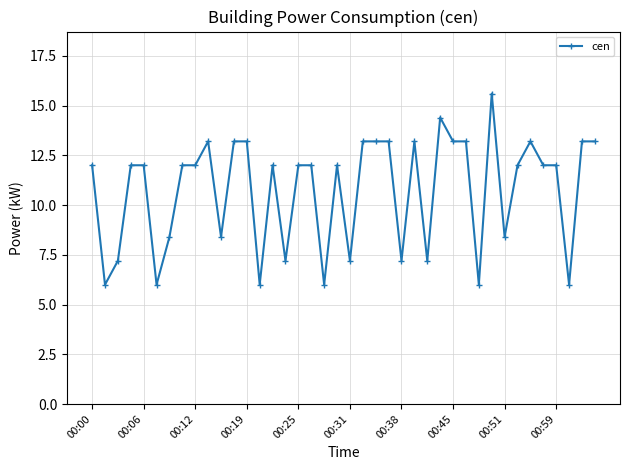

What is the minimum value shown in the chart?

6.0